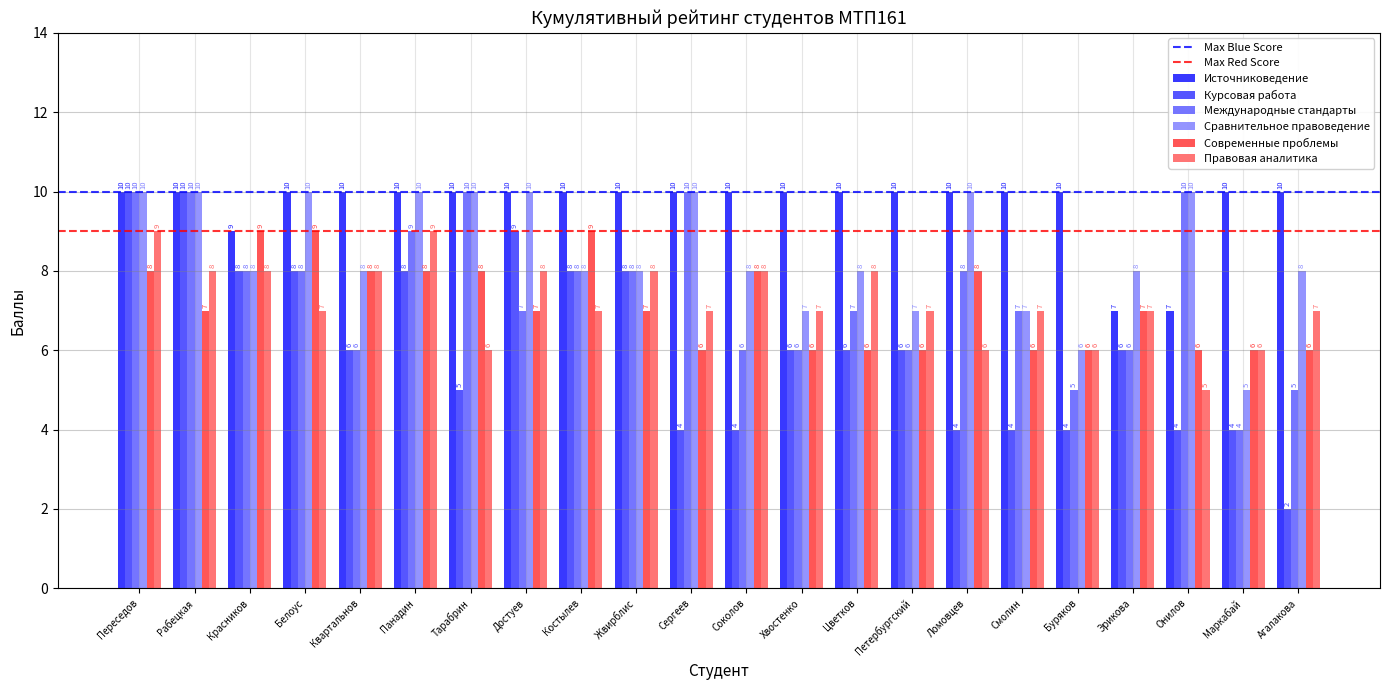

Reading right to left, list all the values displayed in this chart.

Источниковедение: Агалакова=10	Маркабай=10	Онилов=7	Эрикова=7	Буряков=10	Смолин=10	Ломовцев=10	Петербургский=10	Цветков=10	Хвостенко=10	Соколов=10	Сергеев=10	Жвирблис=10	Костылев=10	Достуев=10	Тарабрин=10	Панадин=10	Квартальнов=10	Белоус=10	Красников=9	Рабецкая=10	Переседов=10
Курсовая работа: Агалакова=2	Маркабай=4	Онилов=4	Эрикова=6	Буряков=4	Смолин=4	Ломовцев=4	Петербургский=6	Цветков=6	Хвостенко=6	Соколов=4	Сергеев=4	Жвирблис=8	Костылев=8	Достуев=9	Тарабрин=5	Панадин=8	Квартальнов=6	Белоус=8	Красников=8	Рабецкая=10	Переседов=10
Международные стандарты: Агалакова=5	Маркабай=4	Онилов=10	Эрикова=6	Буряков=5	Смолин=7	Ломовцев=8	Петербургский=6	Цветков=7	Хвостенко=6	Соколов=6	Сергеев=10	Жвирблис=8	Костылев=8	Достуев=7	Тарабрин=10	Панадин=9	Квартальнов=6	Белоус=8	Красников=8	Рабецкая=10	Переседов=10
Сравнительное правоведение: Агалакова=8	Маркабай=5	Онилов=10	Эрикова=8	Буряков=6	Смолин=7	Ломовцев=10	Петербургский=7	Цветков=8	Хвостенко=7	Соколов=8	Сергеев=10	Жвирблис=8	Костылев=8	Достуев=10	Тарабрин=10	Панадин=10	Квартальнов=8	Белоус=10	Красников=8	Рабецкая=10	Переседов=10
Современные проблемы: Агалакова=6	Маркабай=6	Онилов=6	Эрикова=7	Буряков=6	Смолин=6	Ломовцев=8	Петербургский=6	Цветков=6	Хвостенко=6	Соколов=8	Сергеев=6	Жвирблис=7	Костылев=9	Достуев=7	Тарабрин=8	Панадин=8	Квартальнов=8	Белоус=9	Красников=9	Рабецкая=7	Переседов=8
Правовая аналитика: Агалакова=7	Маркабай=6	Онилов=5	Эрикова=7	Буряков=6	Смолин=7	Ломовцев=6	Петербургский=7	Цветков=8	Хвостенко=7	Соколов=8	Сергеев=7	Жвирблис=8	Костылев=7	Достуев=8	Тарабрин=6	Панадин=9	Квартальнов=8	Белоус=7	Красников=8	Рабецкая=8	Переседов=9